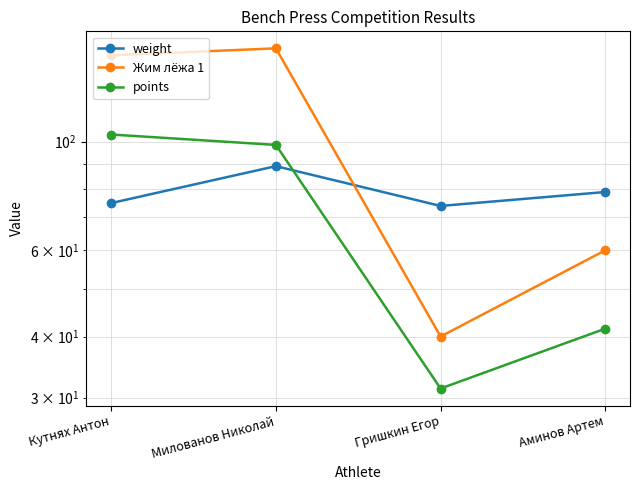

What is the spread (max minus min) of values at Аминов Артем?

37.4